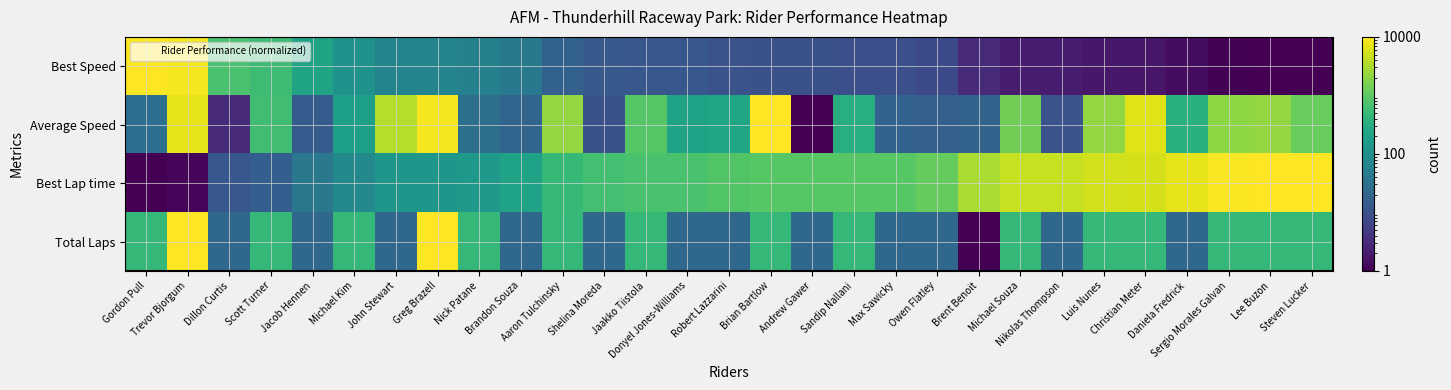

Reading right to left, transcribe all the data shown in this chart.

Best Speed: Steven Lucker=1.0	Lee Buzon=1.0	Sergio Morales Galvan=1.1	Daniela Fredrick=1.4	Christian Meter=1.7	Luis Nunes=1.8	Nikolas Thompson=2.0	Michael Souza=2.0	Brent Benoit=2.9	Owen Flatley=7.8	Max Sawicky=9.4	Sandip Nallani=9.6	Andrew Gawer=9.6	Brian Bartlow=9.7	Robert Lazzarini=10.5	Donyel Jones-Williams=12.1	Jaakko Tiistola=12.3	Shelina Moreda=13.3	Aaron Tulchinsky=17.7	Brandon Souza=42.1	Nick Patane=58.1	Greg Brazell=63.1	John Stewart=63.7	Michael Kim=108.5	Jacob Hennen=213.6	Scott Turner=542.7	Dillon Curtis=713.9	Trevor Bjorgum=8669.4	Gordon Pull=10000.0
Average Speed: Steven Lucker=1172.3	Lee Buzon=2230.5	Sergio Morales Galvan=2119.5	Daniela Fredrick=349.3	Christian Meter=6304.8	Luis Nunes=2284.3	Nikolas Thompson=10.6	Michael Souza=1345.8	Brent Benoit=19.0	Owen Flatley=17.0	Max Sawicky=17.9	Sandip Nallani=333.5	Andrew Gawer=1.0	Brian Bartlow=10000.0	Robert Lazzarini=231.6	Donyel Jones-Williams=206.7	Jaakko Tiistola=896.7	Shelina Moreda=9.7	Aaron Tulchinsky=2286.4	Brandon Souza=20.1	Nick Patane=29.6	Greg Brazell=8802.9	John Stewart=3614.0	Michael Kim=180.5	Jacob Hennen=14.7	Scott Turner=602.3	Dillon Curtis=3.0	Trevor Bjorgum=7008.1	Gordon Pull=28.5
Best Lap time: Steven Lucker=10000.0	Lee Buzon=9769.5	Sergio Morales Galvan=9415.2	Daniela Fredrick=7221.1	Christian Meter=5538.3	Luis Nunes=5275.6	Nikolas Thompson=4690.3	Michael Souza=4622.5	Brent Benoit=3142.7	Owen Flatley=1120.7	Max Sawicky=926.3	Sandip Nallani=910.3	Andrew Gawer=903.2	Brian Bartlow=902.3	Robert Lazzarini=830.0	Donyel Jones-Williams=716.7	Jaakko Tiistola=701.5	Shelina Moreda=647.8	Aaron Tulchinsky=483.0	Brandon Souza=199.5	Nick Patane=143.9	Greg Brazell=132.4	John Stewart=131.1	Michael Kim=77.0	Jacob Hennen=39.3	Scott Turner=15.8	Dillon Curtis=12.1	Trevor Bjorgum=1.1	Gordon Pull=1.0
Total Laps: Steven Lucker=464.2	Lee Buzon=464.2	Sergio Morales Galvan=464.2	Daniela Fredrick=21.5	Christian Meter=464.2	Luis Nunes=464.2	Nikolas Thompson=21.5	Michael Souza=464.2	Brent Benoit=1.0	Owen Flatley=21.5	Max Sawicky=21.5	Sandip Nallani=464.2	Andrew Gawer=21.5	Brian Bartlow=464.2	Robert Lazzarini=21.5	Donyel Jones-Williams=21.5	Jaakko Tiistola=464.2	Shelina Moreda=21.5	Aaron Tulchinsky=464.2	Brandon Souza=21.5	Nick Patane=464.2	Greg Brazell=10000.0	John Stewart=21.5	Michael Kim=464.2	Jacob Hennen=21.5	Scott Turner=464.2	Dillon Curtis=21.5	Trevor Bjorgum=10000.0	Gordon Pull=464.2